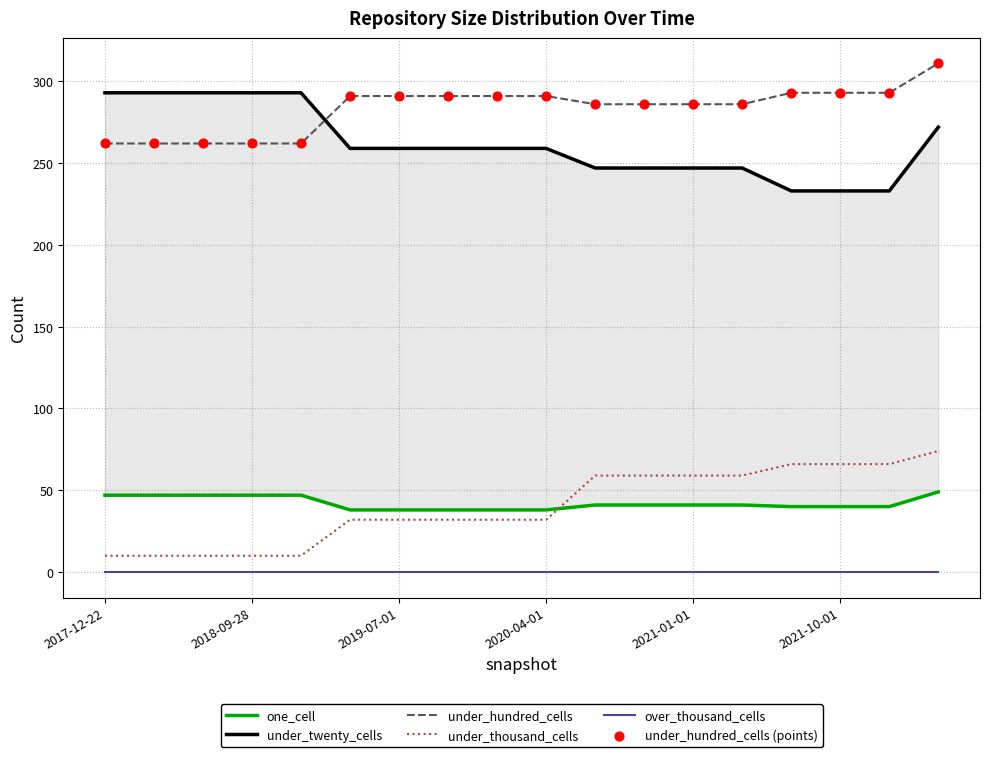

True or false: under_thousand_cells and under_hundred_cells cross at least once.

False